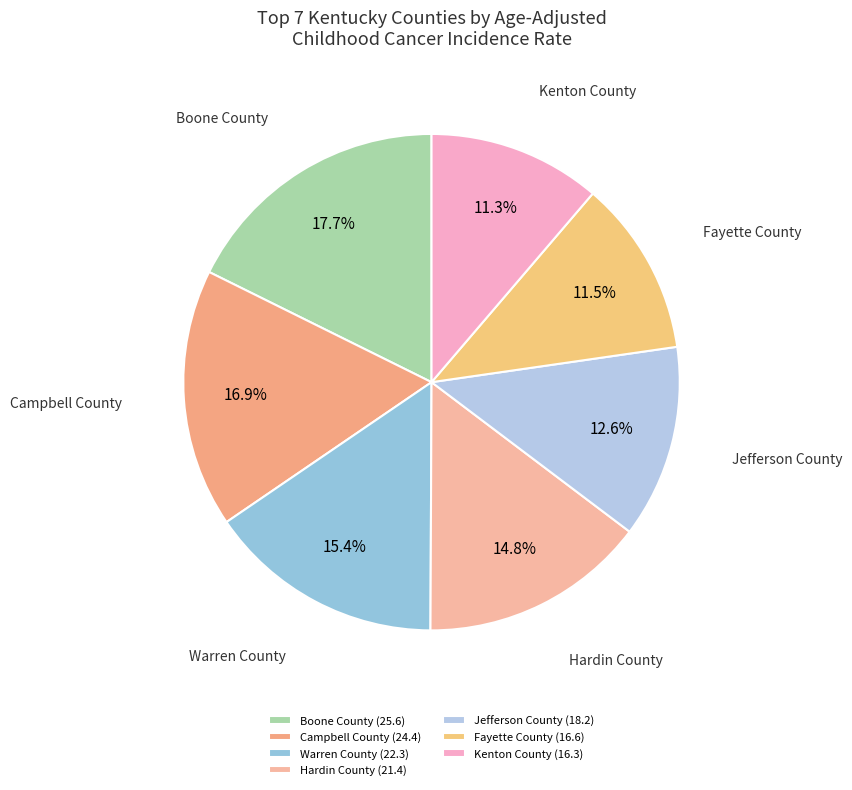

True or false: Hardin County accounts for 15% of the total.

True